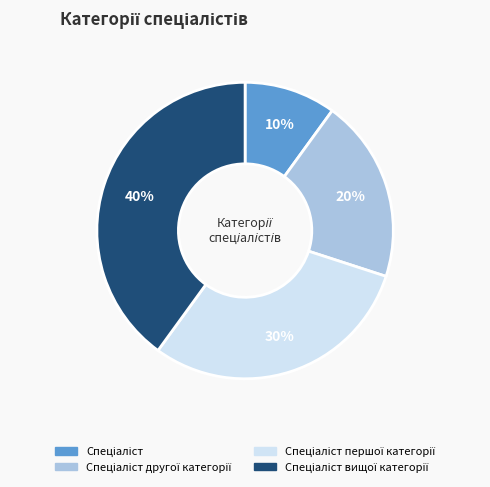

Is there any slice that represents more than half of the pie?

No